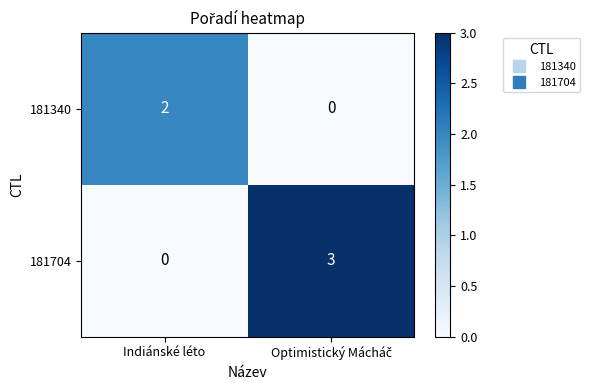

The value of 181340 at Indiánské léto is 3. True or false?

False